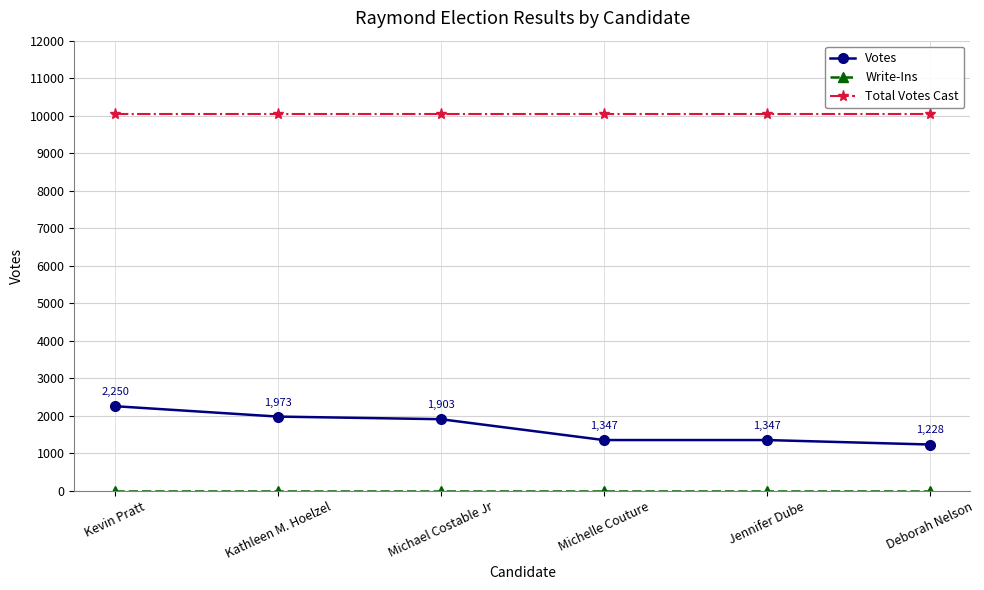

True or false: Votes has more than 2 points higher than both neighbors.

False